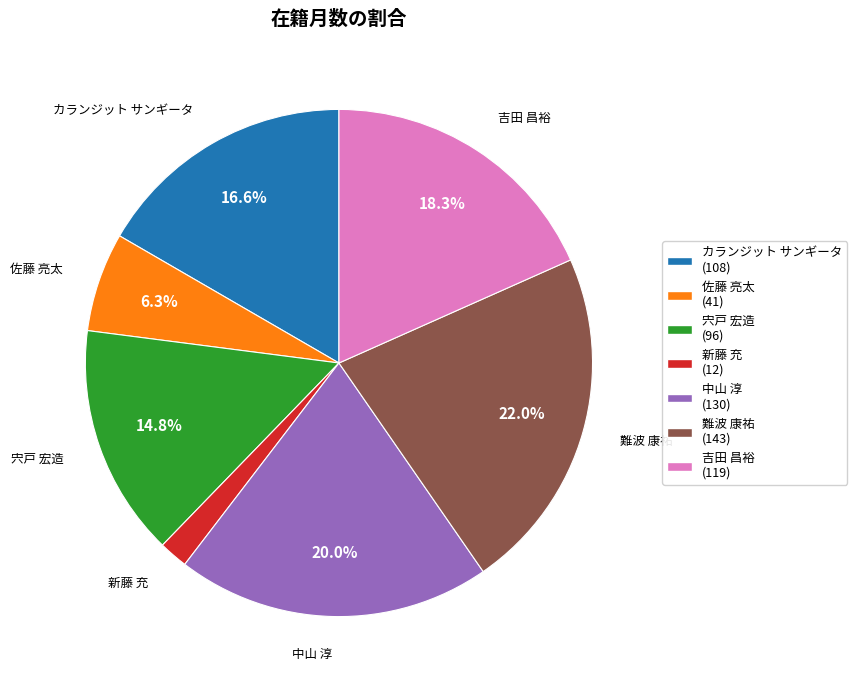

Count the number of slices in the pie.

7